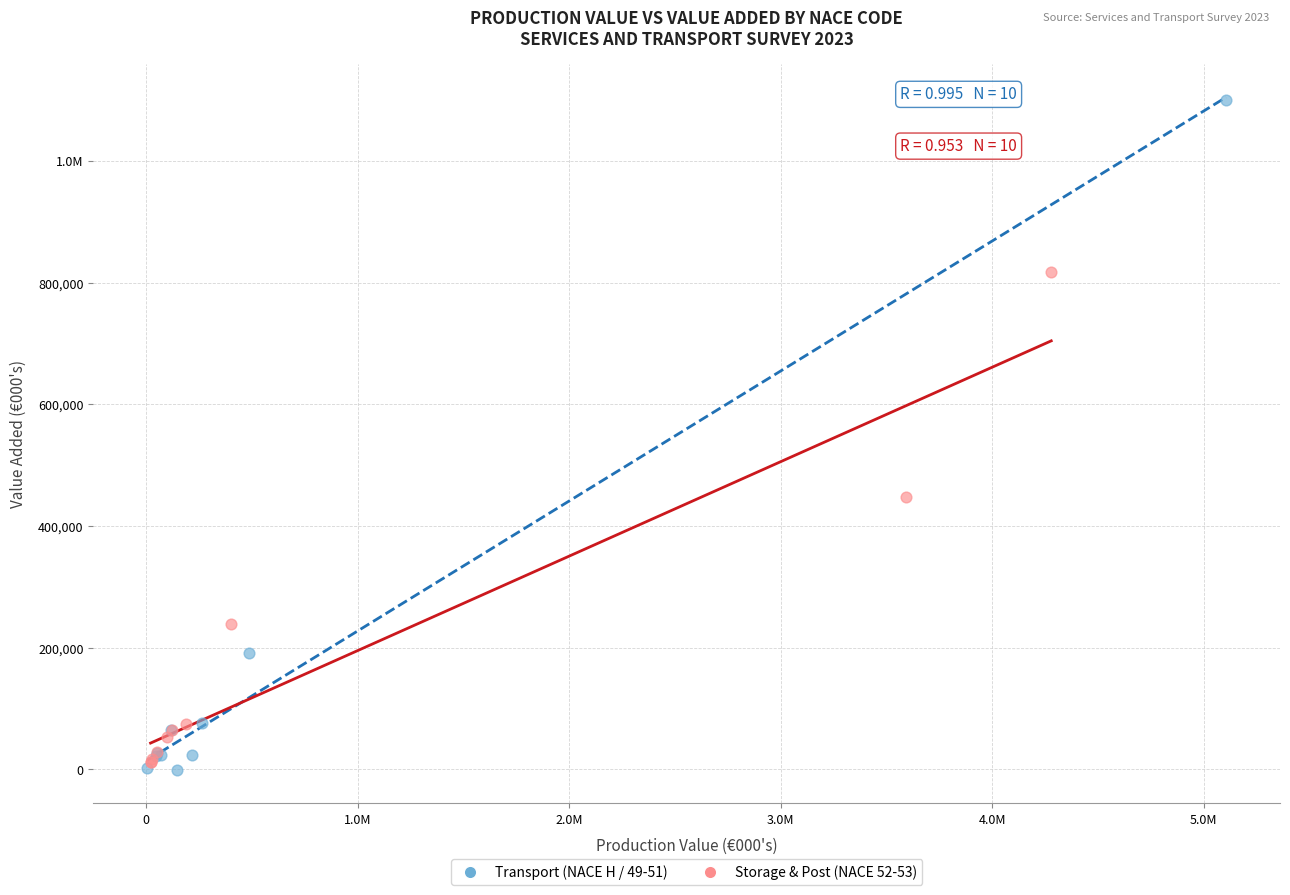

What are all the series names shown in the legend?

Transport (NACE H / 49-51), Storage & Post (NACE 52-53)